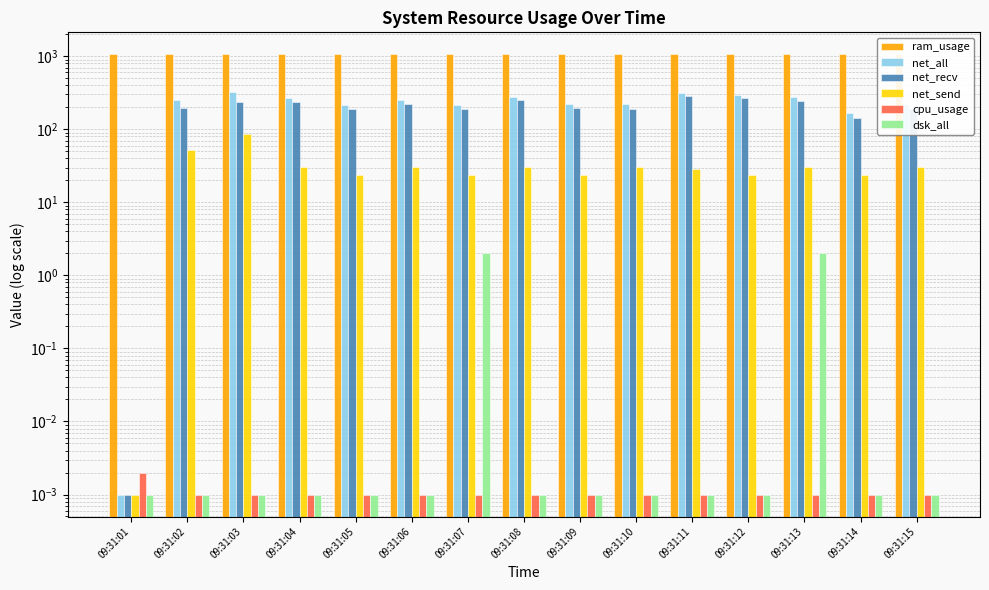

The cpu_usage series shows 0.0 at 09:31:04. True or false?

True